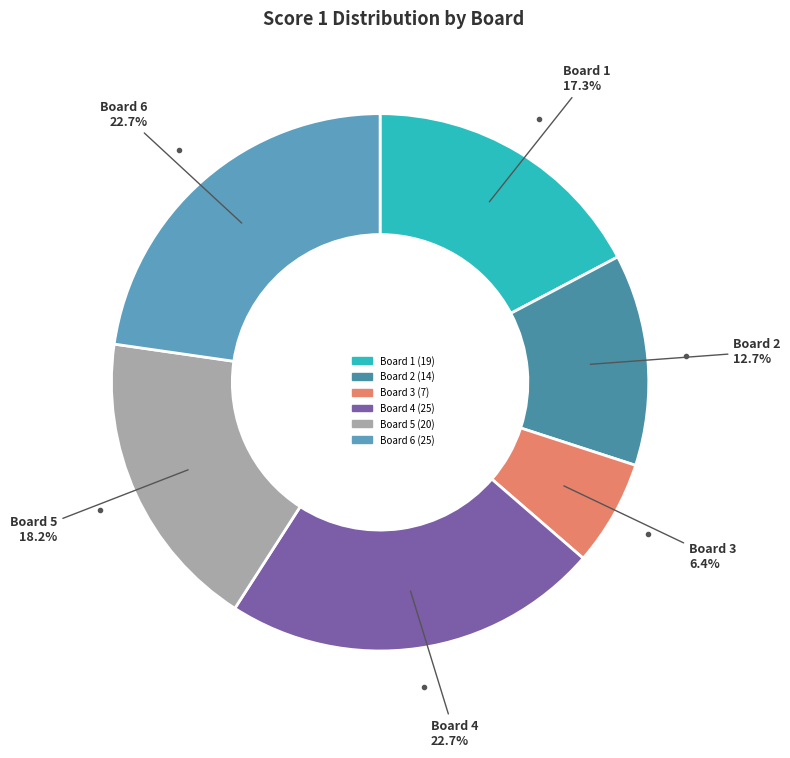

Which slice is the smallest?

Board 3